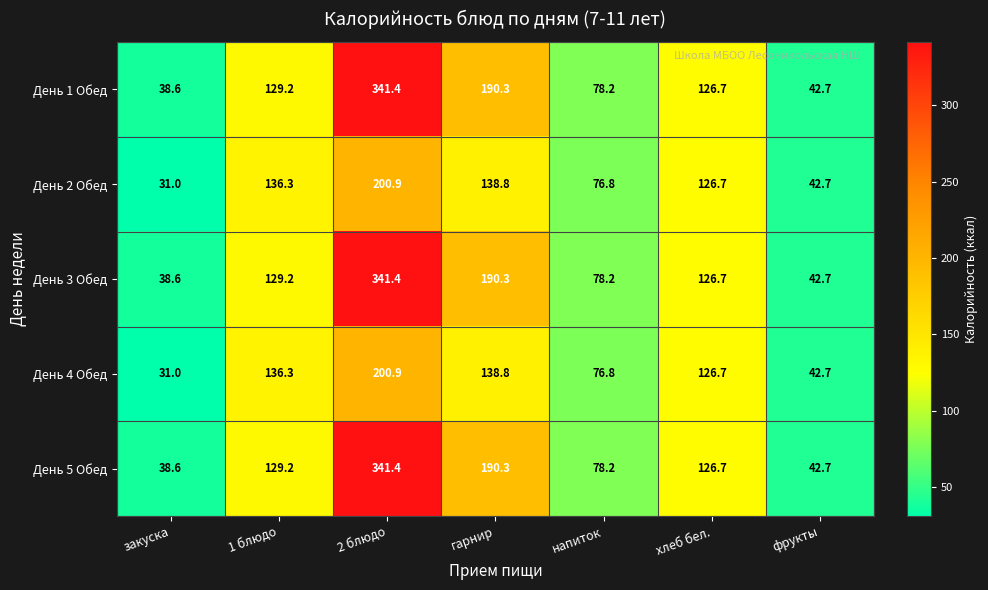

At how many categories does at least one series exceed 75?

5